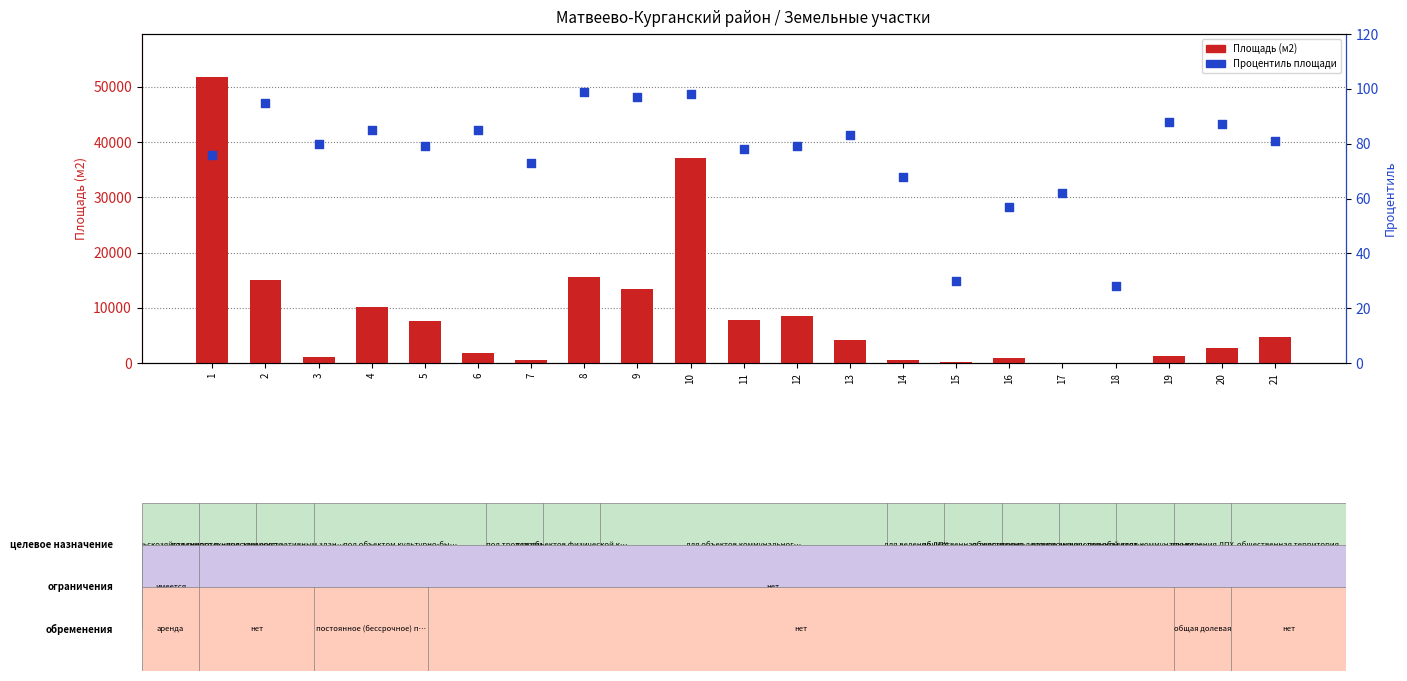

What is the total value across all series at 17?

98